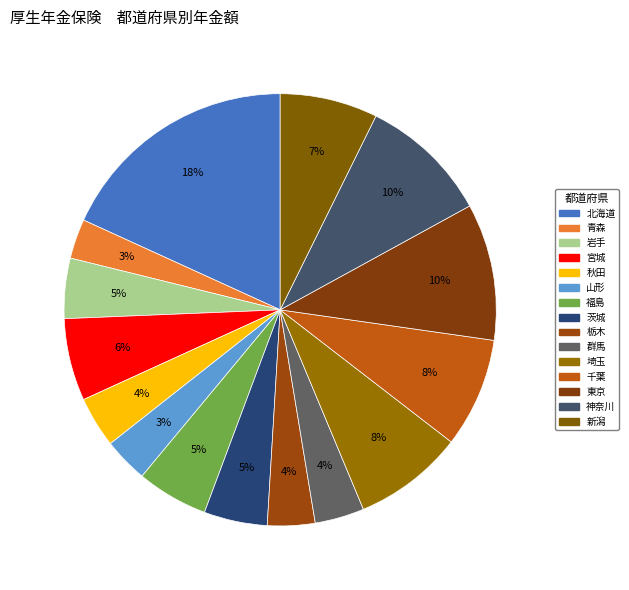

How many segments does this pie chart have?

15